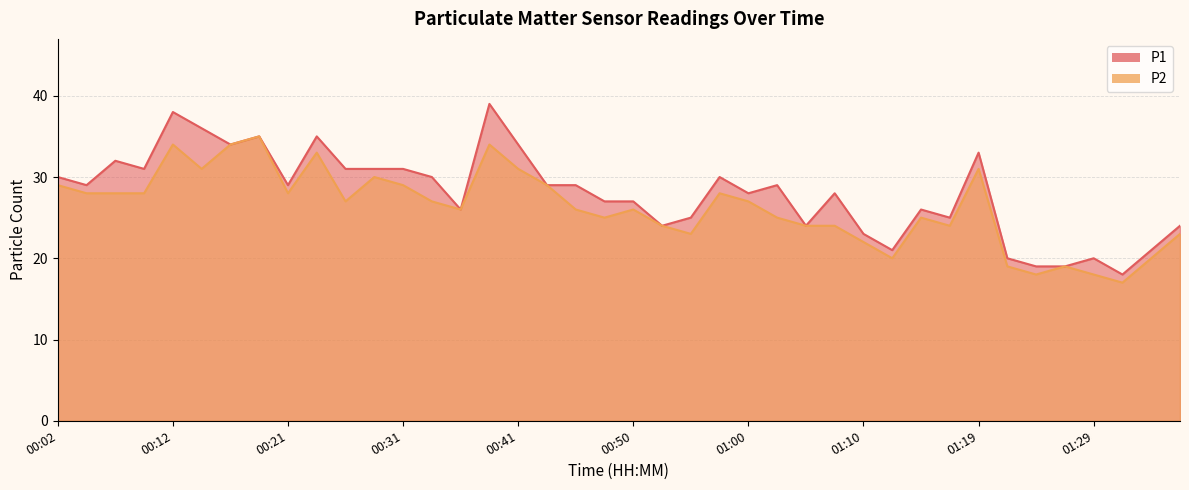

What is the value of the P2 point at the 16th from the left?

34